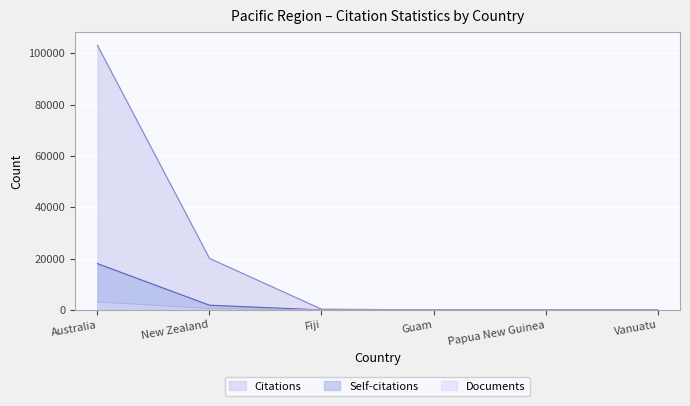

What is the maximum value for Citations?

103099